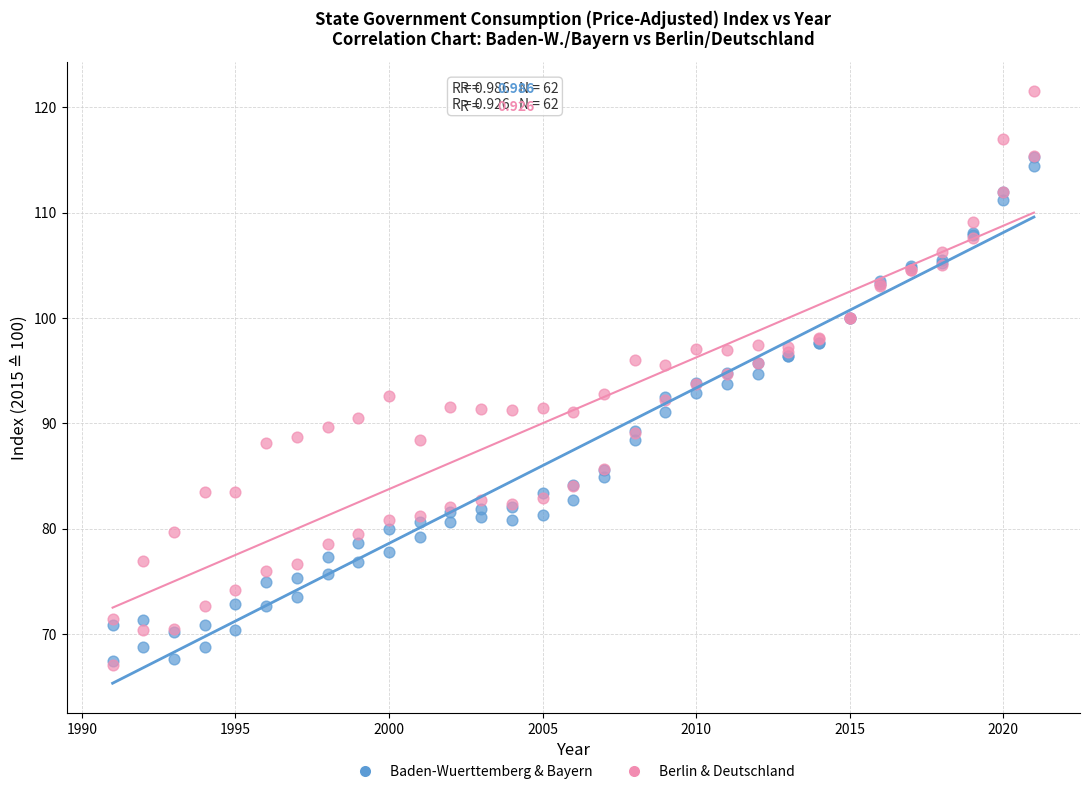

Which series reaches the maximum Y coordinate?

Berlin & Deutschland